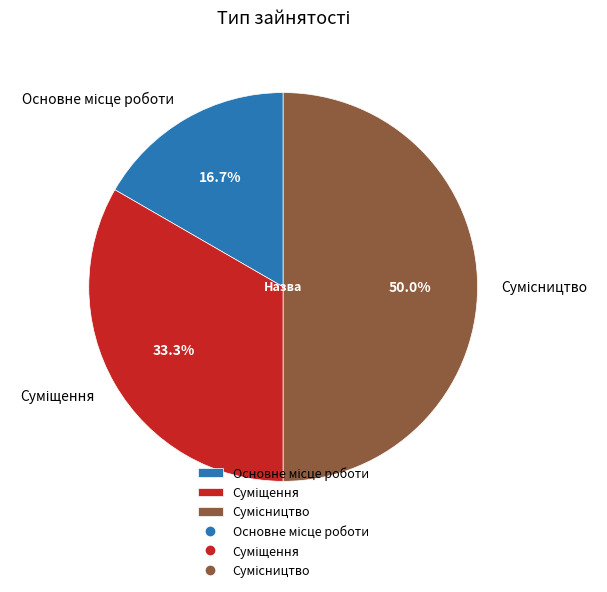

What percentage is the Суміщення slice, to the nearest percent?

33%